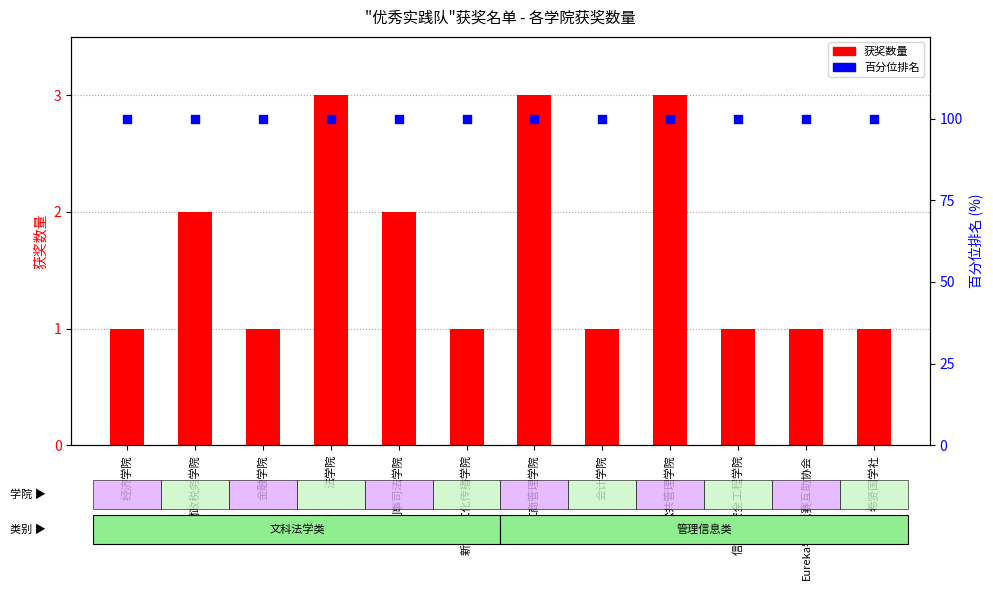

What is the total value across all series at 工商管理学院?

103